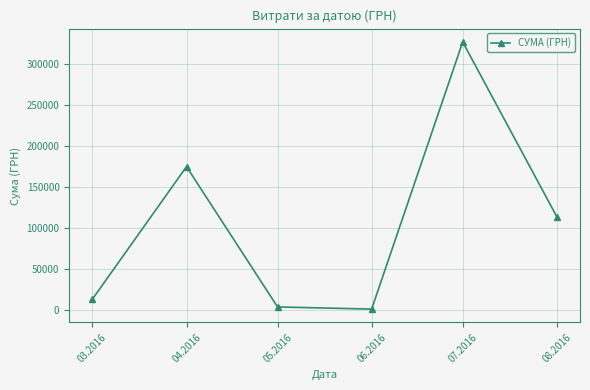

What is the maximum value shown in the chart?

326572.3